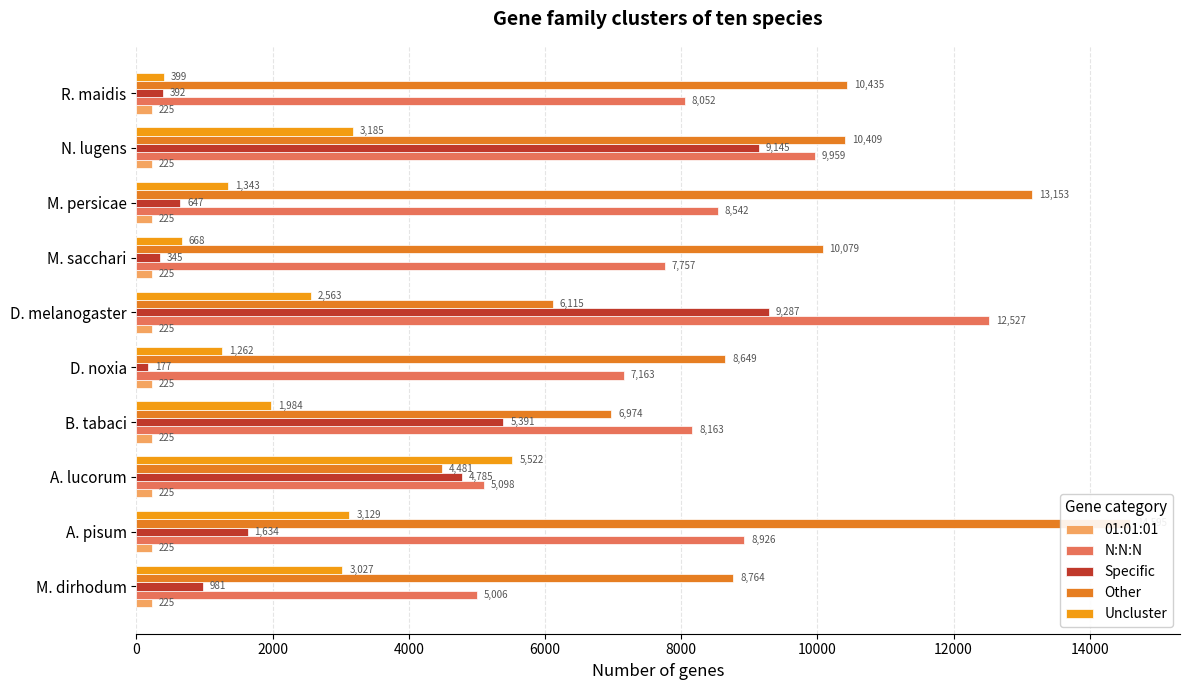

Reading left to right, transcribe all the data shown in this chart.

01:01:01: 0.1	0.1	0.1	0.1	0.1	0.1	0.1	0.1	0.1	0.1
N:N:N: 5006.0	8926.0	5098.0	8163.0	7163.0	12527.0	7757.0	8542.0	9959.0	8052.0
Specific: 981.0	1634.0	4785.0	5391.0	177.0	9287.0	345.0	647.0	9145.0	392.0
Other: 8764.0	14595.0	4481.0	6974.0	8649.0	6115.0	10079.0	13153.0	10409.0	10435.0
Uncluster: 3027.0	3129.0	5522.0	1984.0	1262.0	2563.0	668.0	1343.0	3185.0	399.0